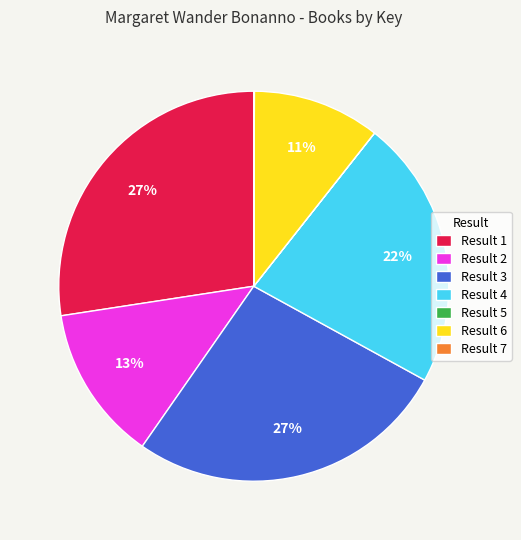

Does any single category account for the majority?

No